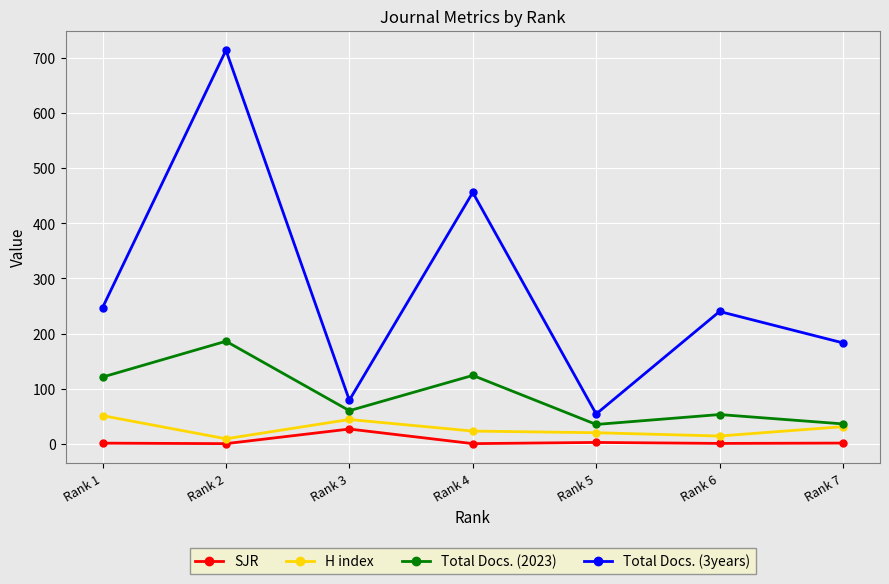

At which label does Total Docs. (3years) first exceed 240?

Rank 1